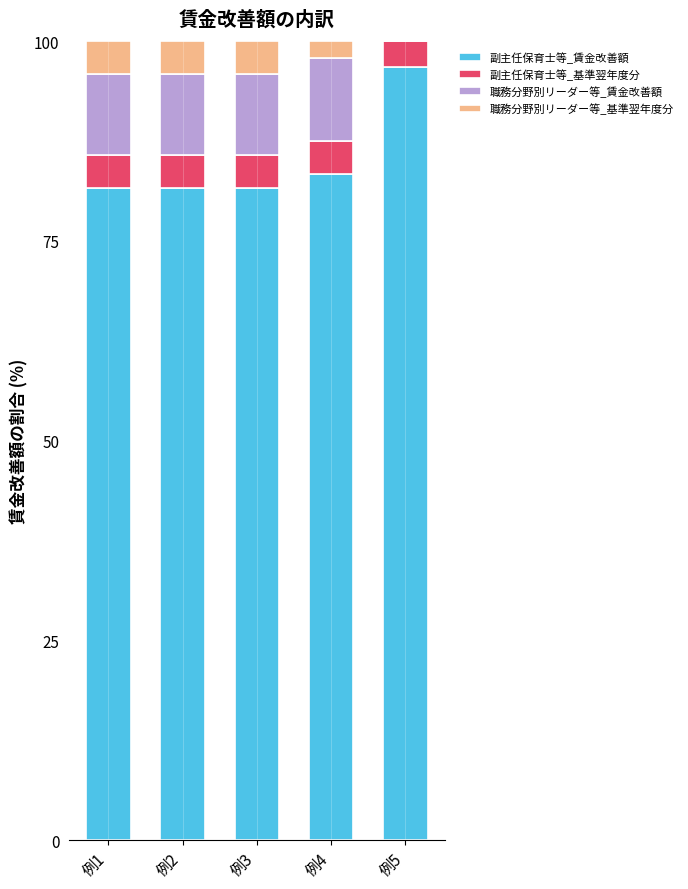

At which label does 副主任保育士等_賃金改善額 reach its peak?

例5